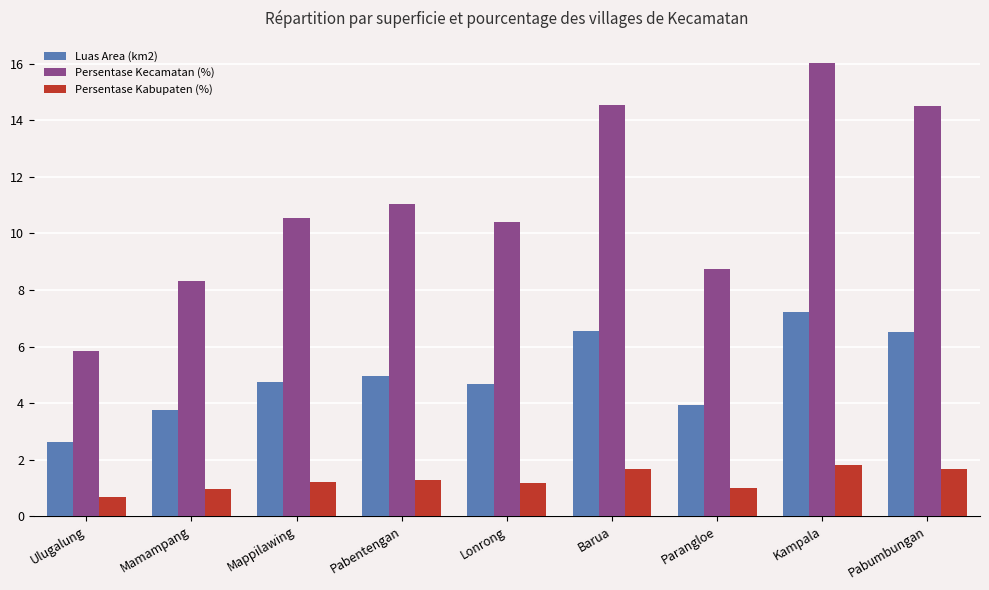

True or false: Luas Area (km2) has a value of 2.7 at Lonrong.

False